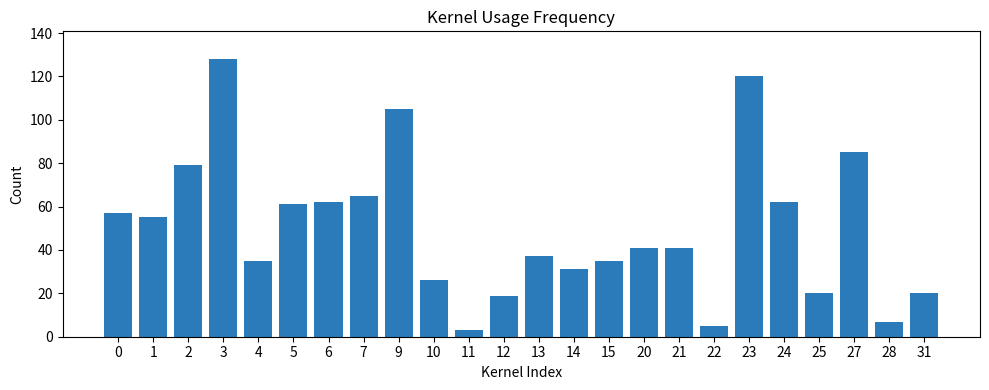

What is the sum of the values at 6 and 9?

167